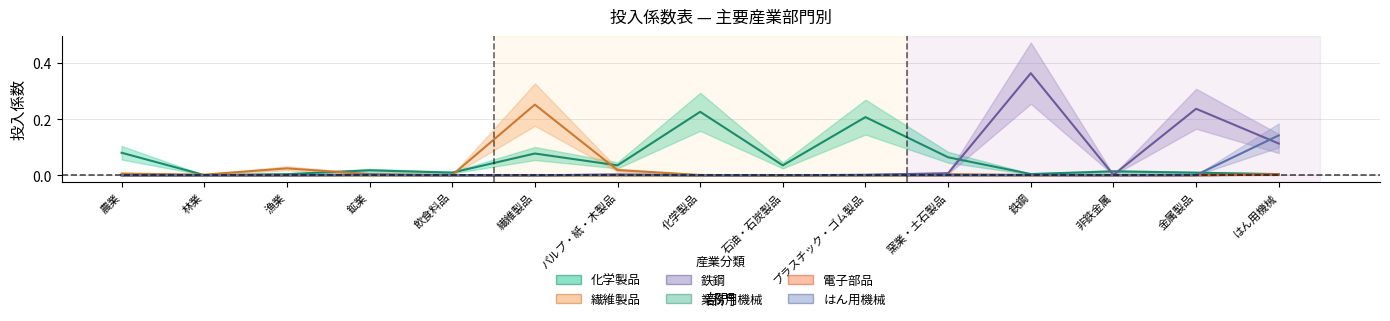

What are all the series names shown in the legend?

化学製品, 業務用機械, 電子部品, 繊維製品, 鉄鋼, はん用機械